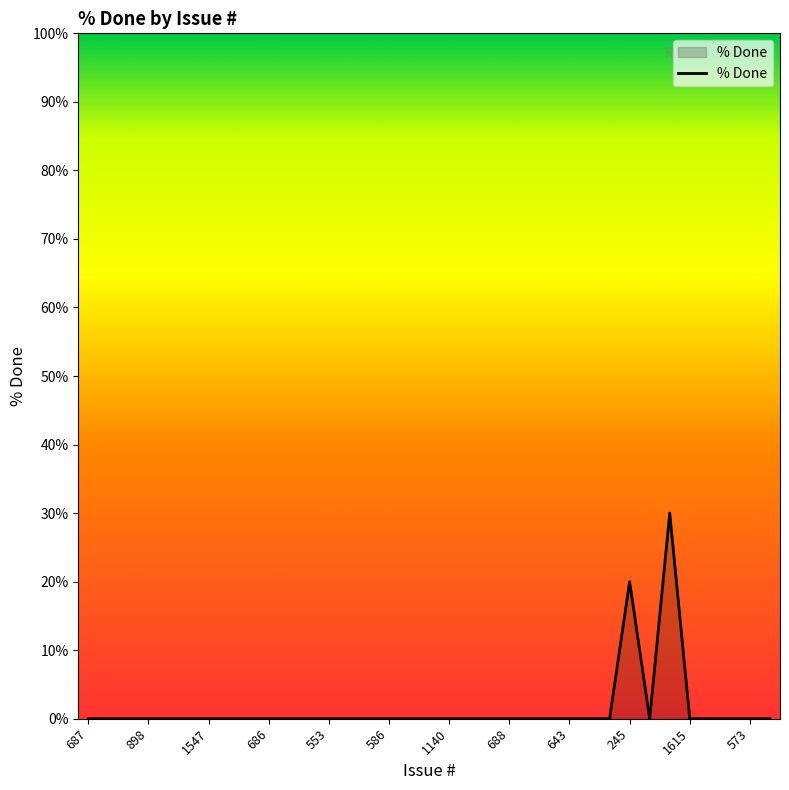

What is the greatest value displayed?

30